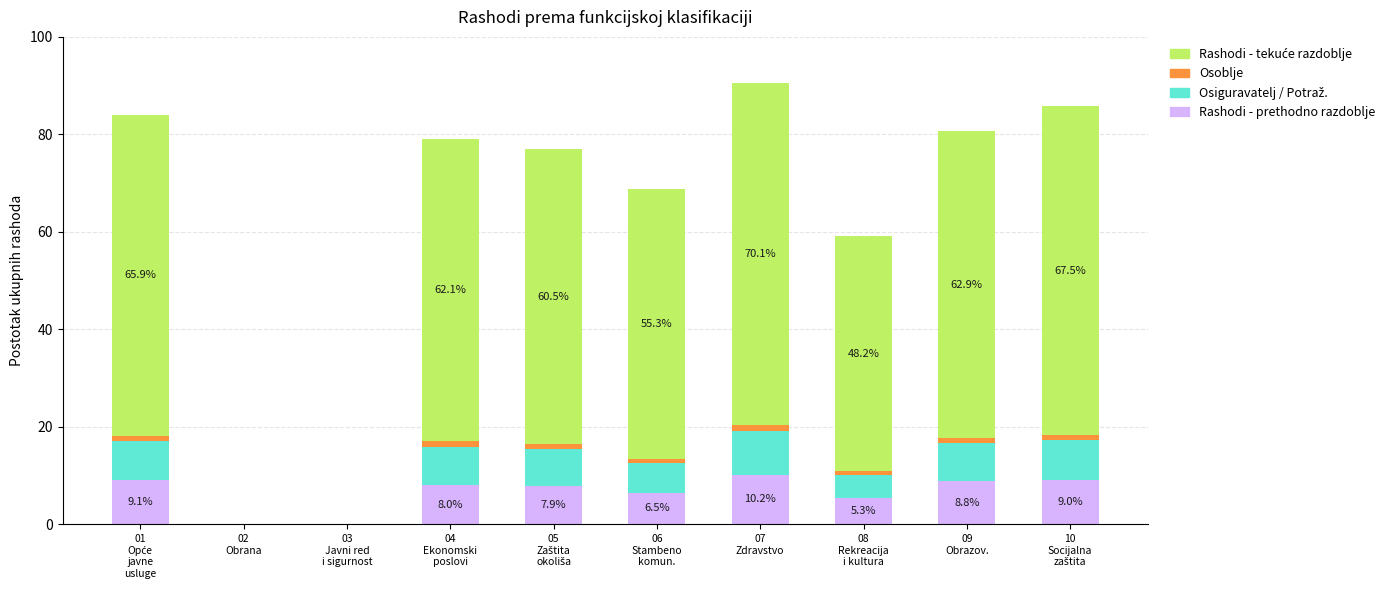

At how many categories does at least one series exceed 4?

8